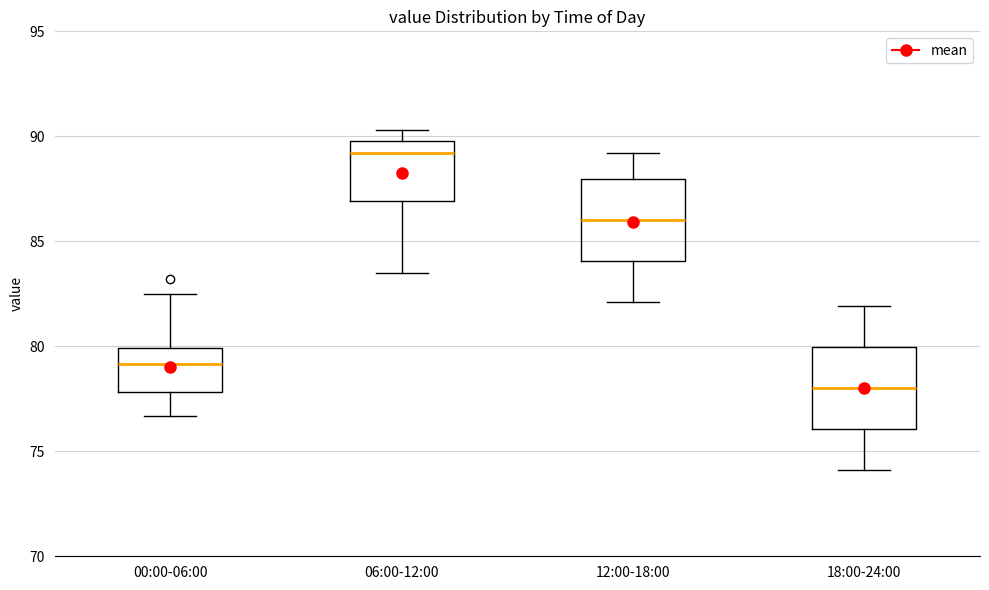

Which box has the lowest median line?

18:00-24:00